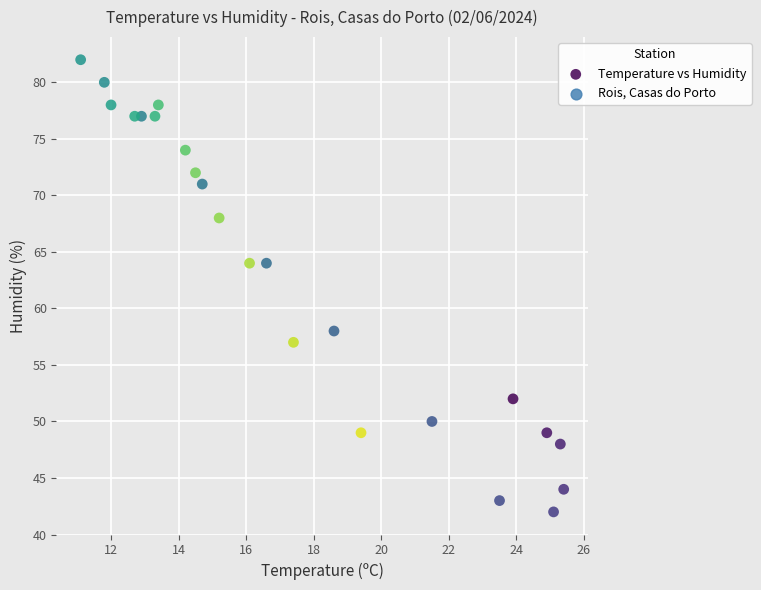

What is the range of Y values (max minus min)?

40